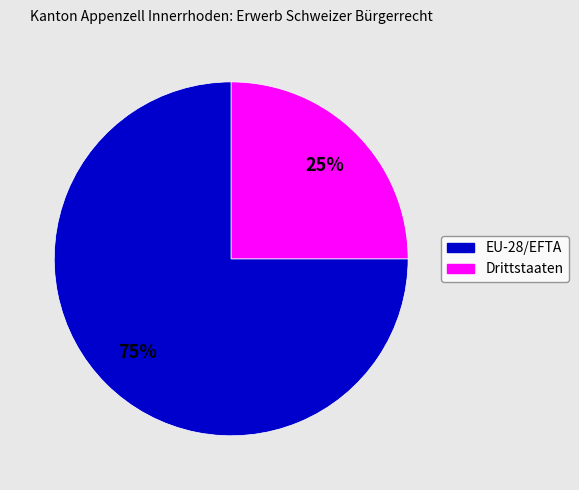

Combined, do Drittstaaten and EU-28/EFTA account for over 50%?

Yes